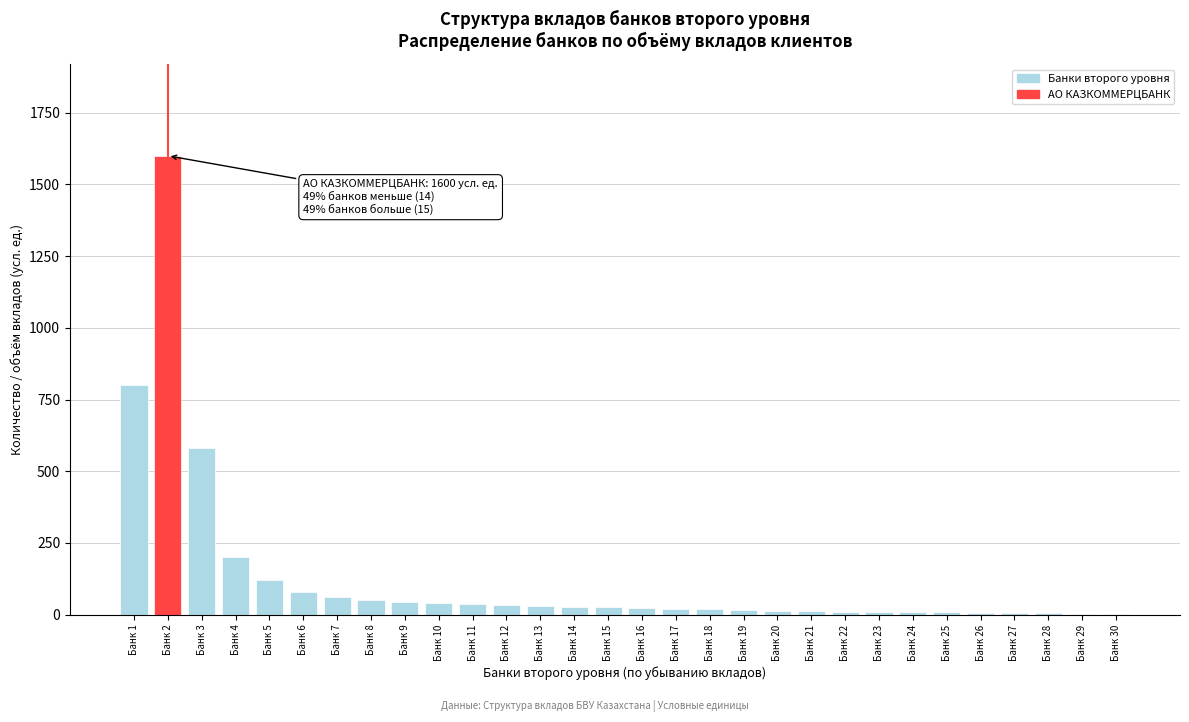

What is the greatest value displayed?

1600